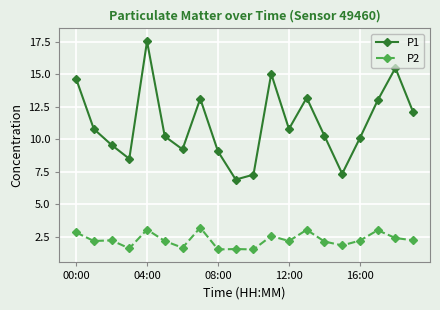

At how many categories does at least one series exceed 11?

8